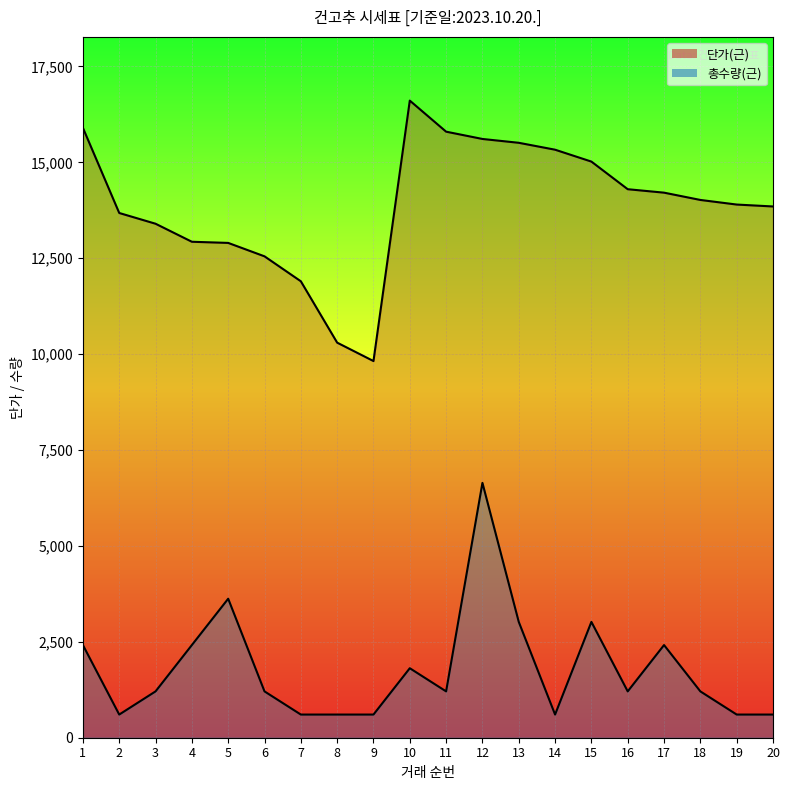

How many lines are shown in the chart?

2